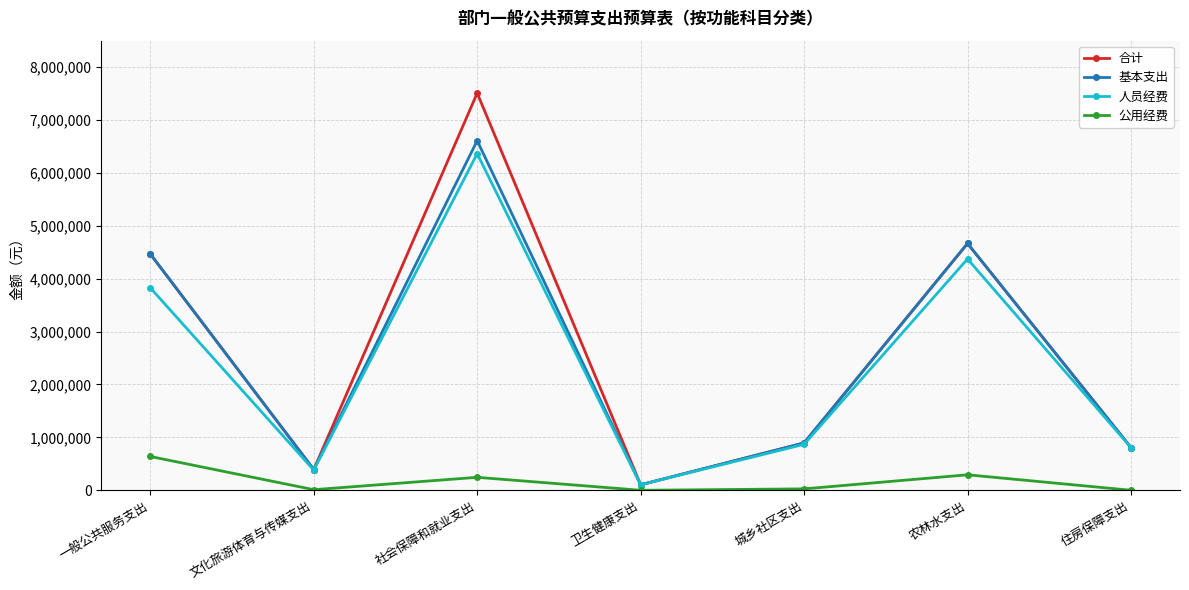

Is this an area chart (filled region under the line)?

No